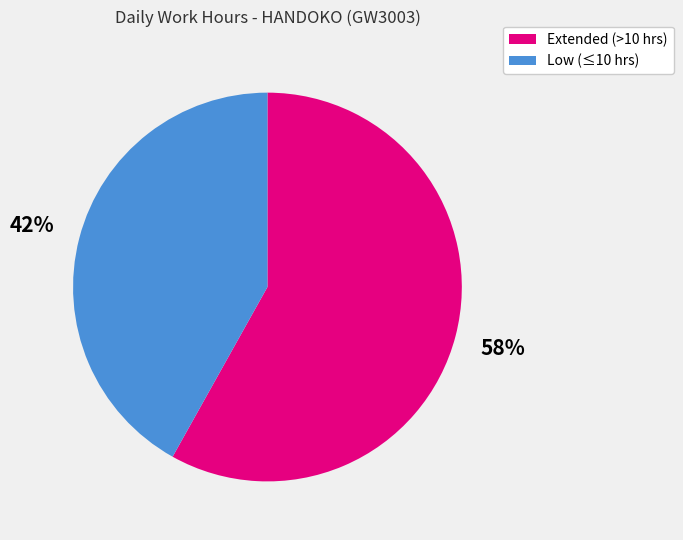

The Extended (>10 hrs) slice represents 45% of the pie. True or false?

False